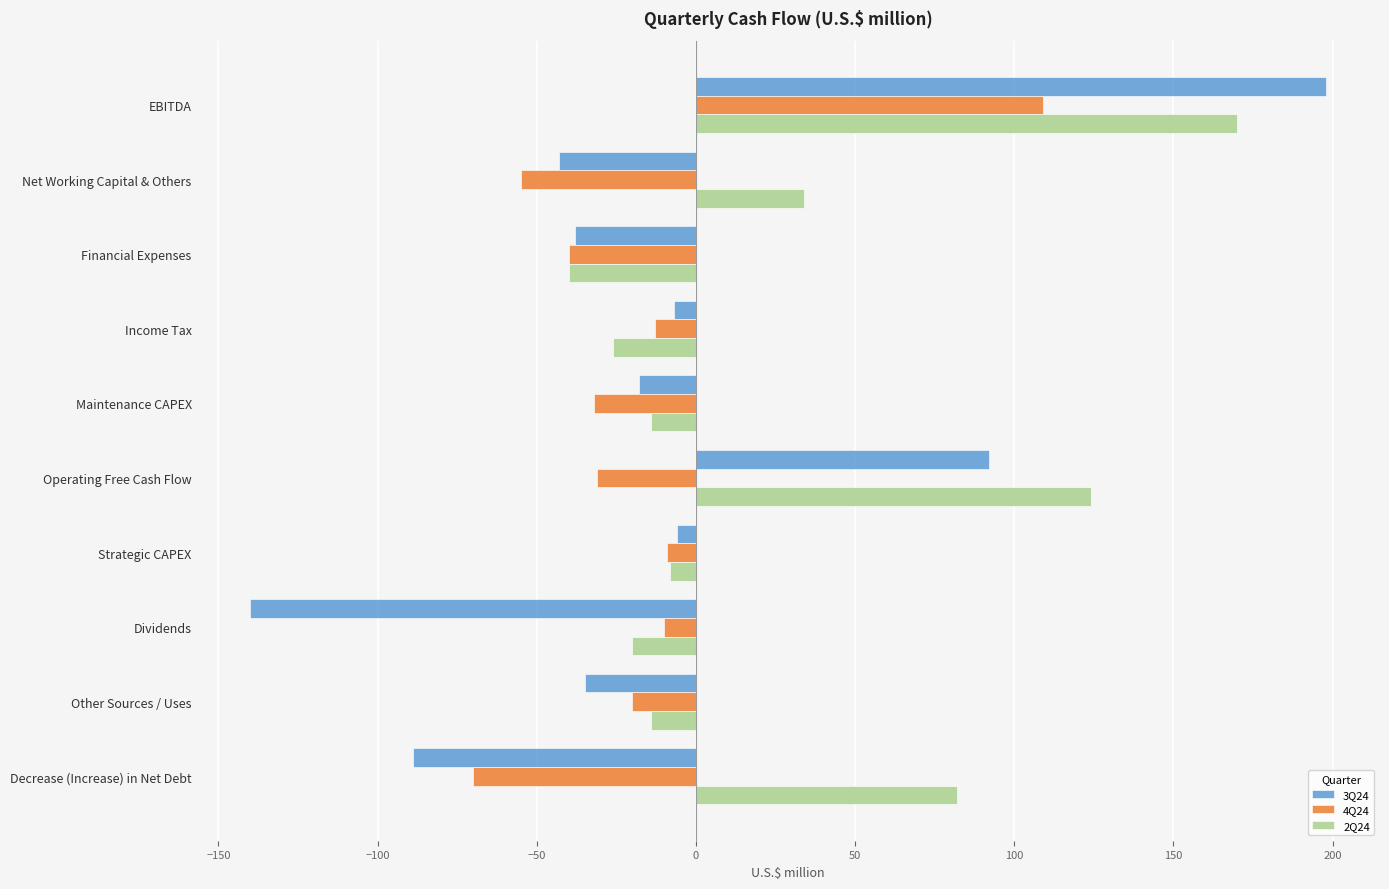

List the series in order of their overall mean, highest first.

2Q24, 3Q24, 4Q24